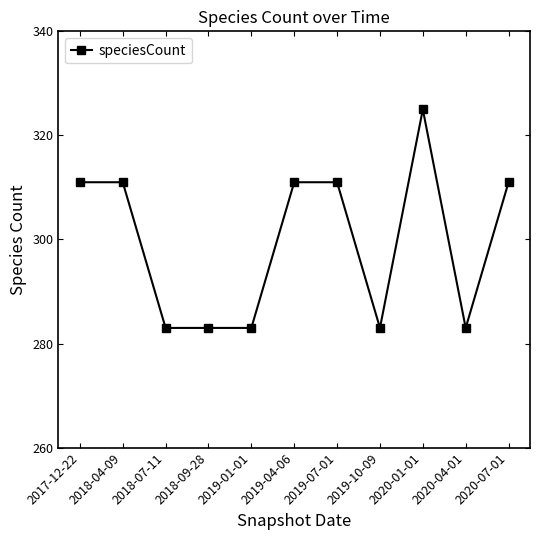

True or false: there are more than 0 points higher than both neighbors.

True